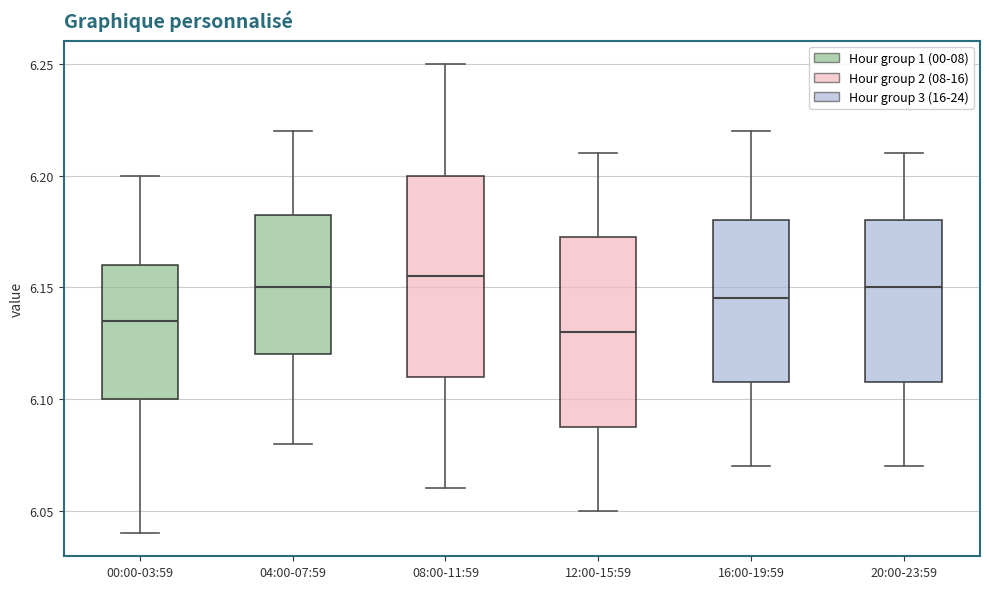

Reading left to right, transcribe this box plot: for each box, give where its median line is, the range the box spans, and where its two whiskers end, as read against the y-axis. The values are not printed on the chart, so give them approximately, as read against the axis.

00:00-03:59: median 6.135, box 6.100 to 6.160, whiskers 6.040 to 6.200
04:00-07:59: median 6.150, box 6.120 to 6.185, whiskers 6.080 to 6.220
08:00-11:59: median 6.155, box 6.110 to 6.200, whiskers 6.060 to 6.250
12:00-15:59: median 6.130, box 6.090 to 6.175, whiskers 6.050 to 6.210
16:00-19:59: median 6.145, box 6.110 to 6.180, whiskers 6.070 to 6.220
20:00-23:59: median 6.150, box 6.110 to 6.180, whiskers 6.070 to 6.210